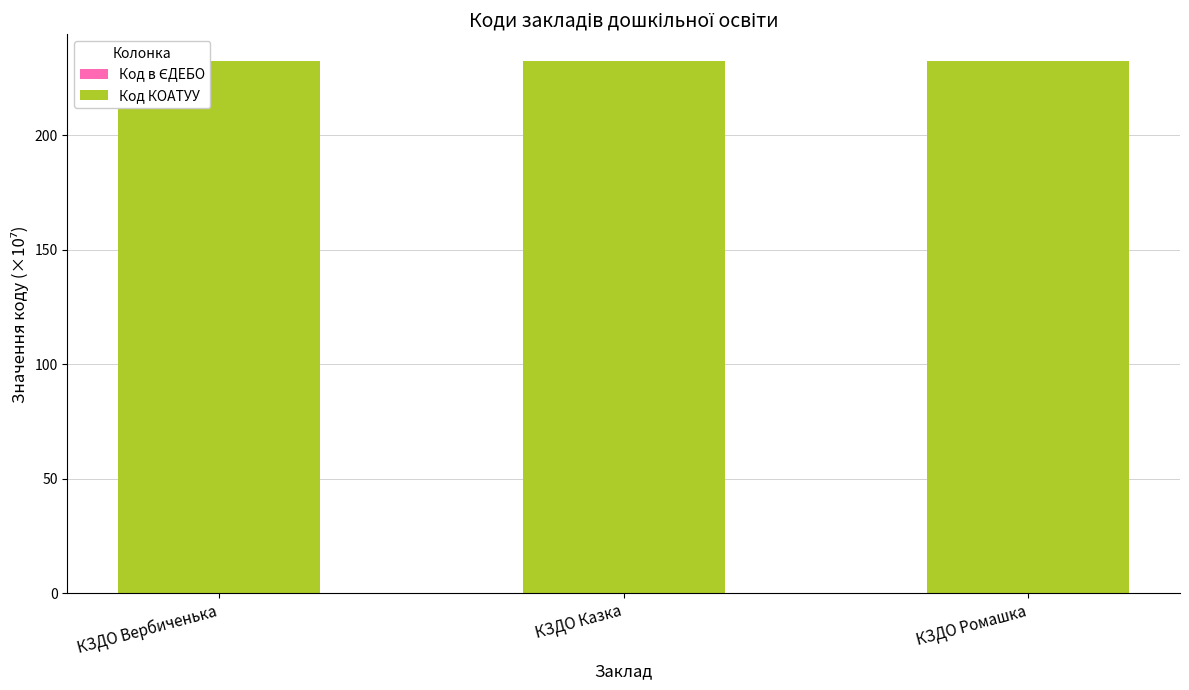

How many distinct data groups are displayed?

2